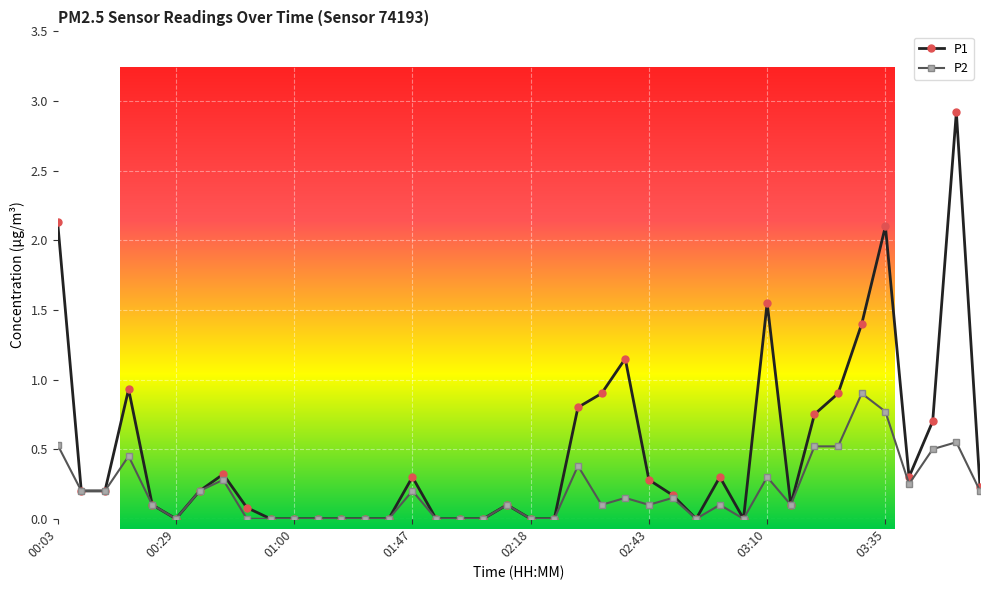

Is it true that P1 equals -2.0 at 01:36?

False